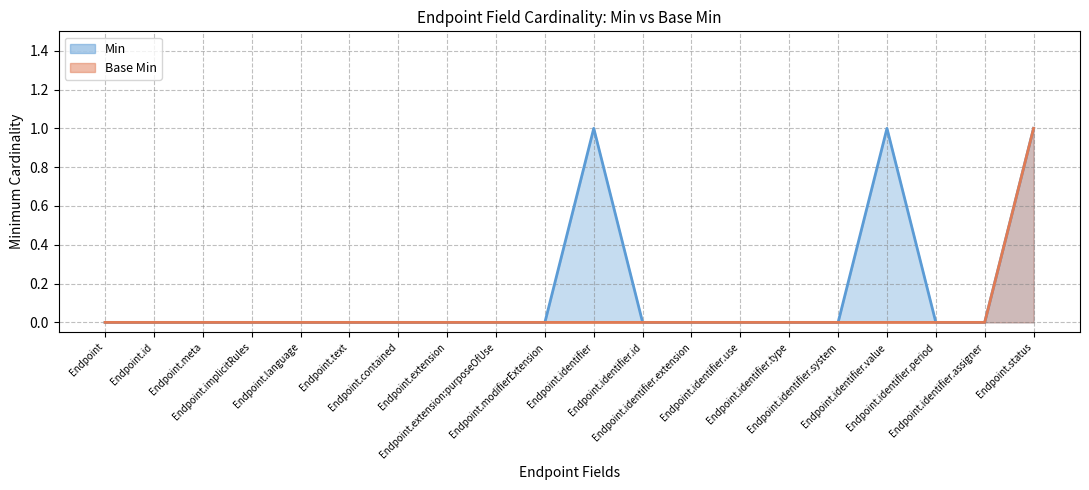

True or false: Base Min and Min cross at least once.

False